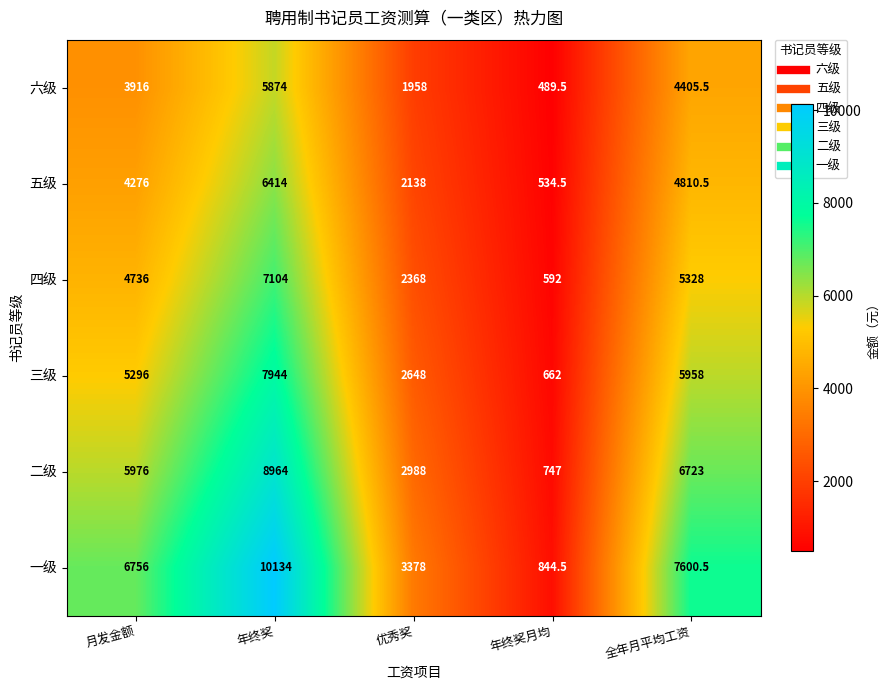

The value of 二级 at 月发金额 is 8049.9. True or false?

False